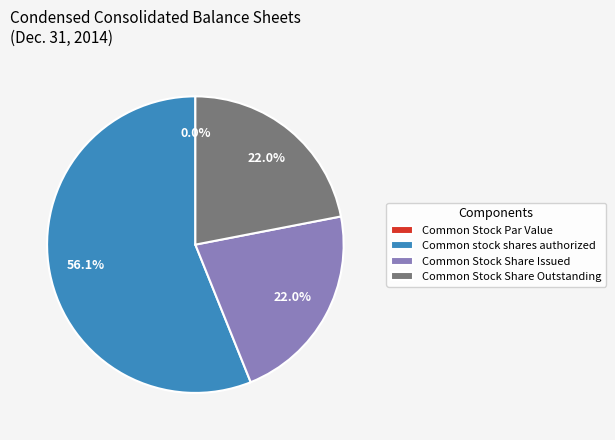

True or false: Common Stock Par Value accounts for 0% of the total.

True